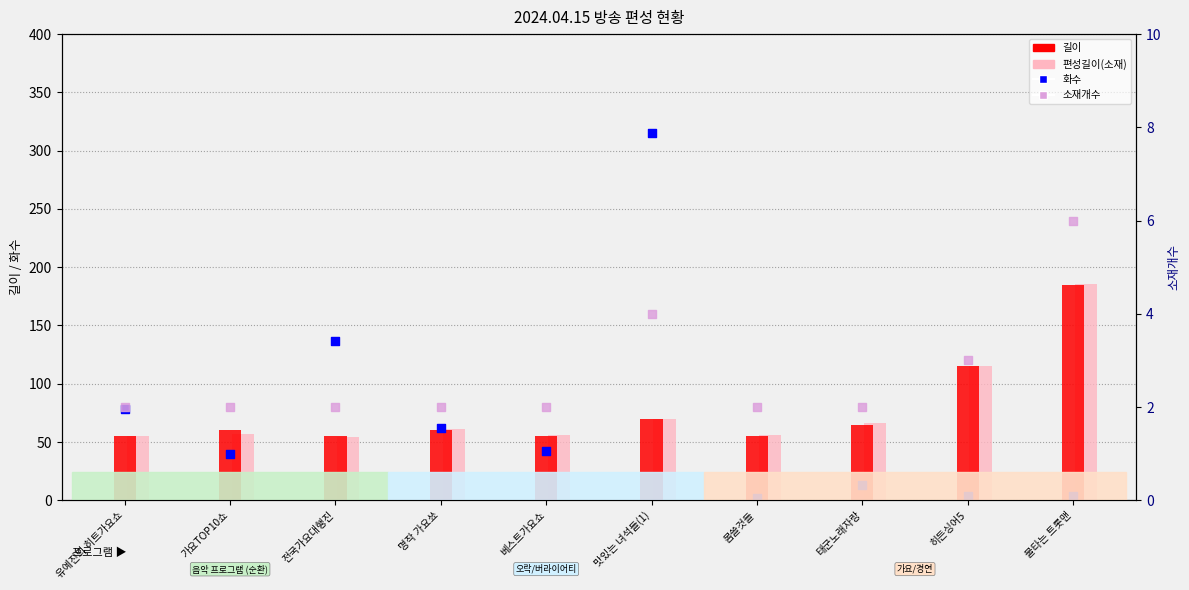

Which series reaches the maximum Y coordinate?

화수